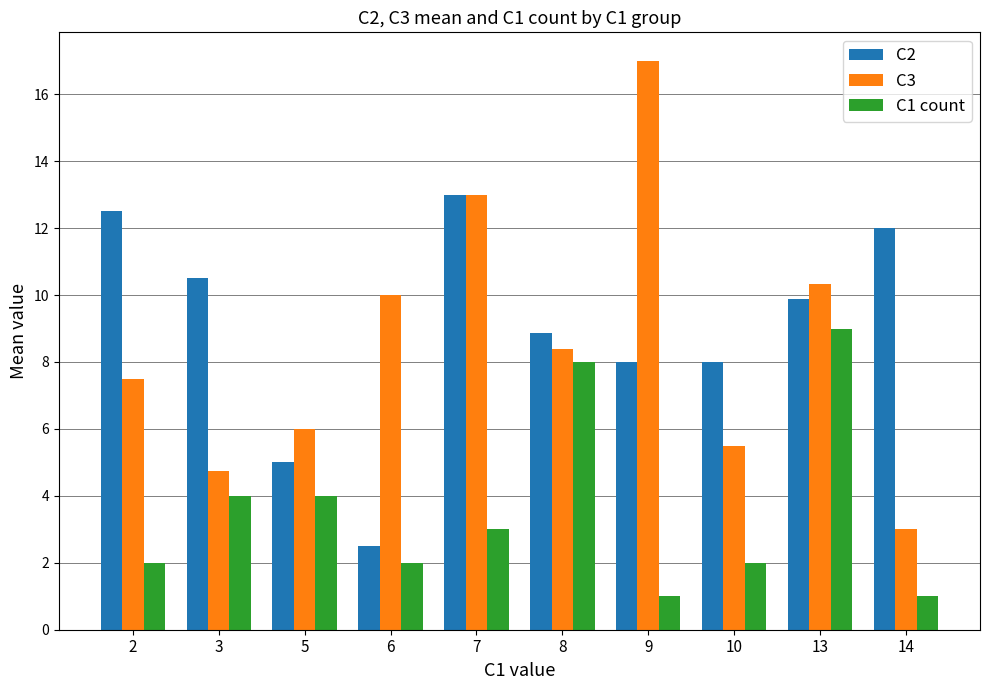

What are all the series names shown in the legend?

C2, C3, C1 count